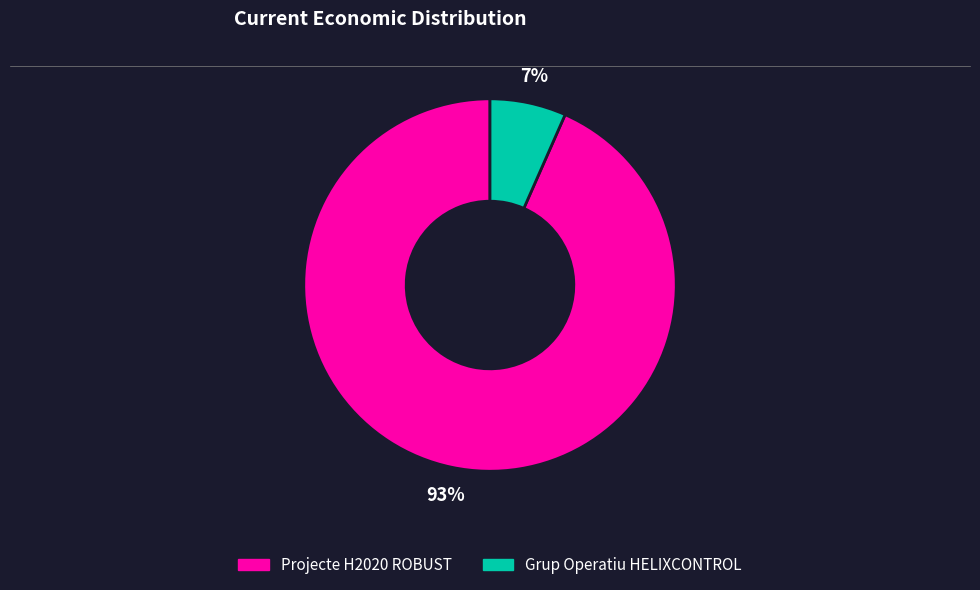

To the nearest percent, what is the average slice percentage?

50%